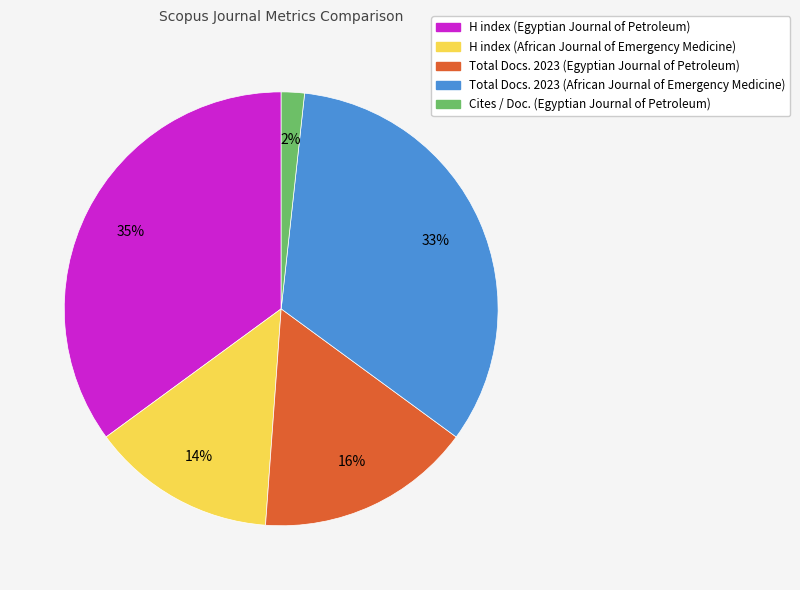

Is there a majority slice in this chart?

No